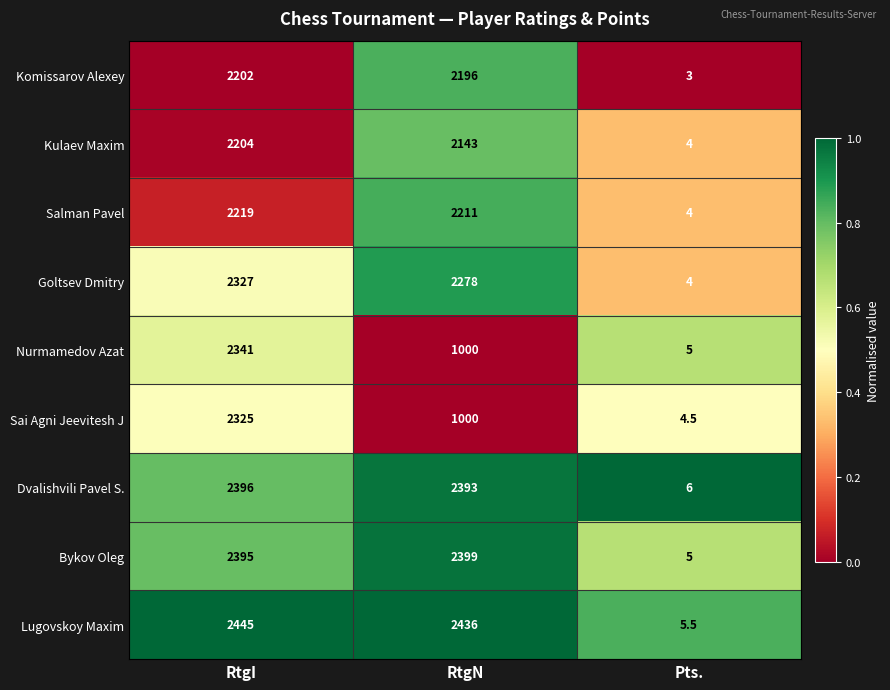

How many data points does each series have?

3